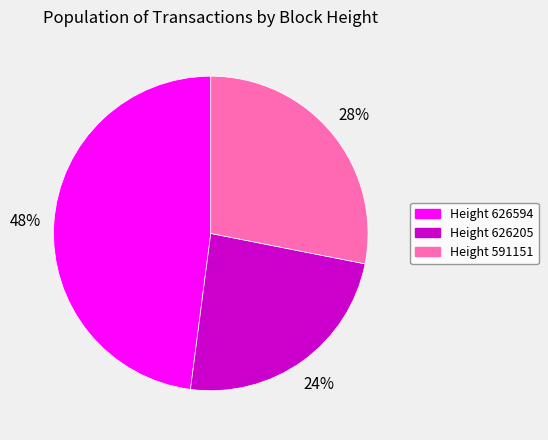

How many segments does this pie chart have?

3